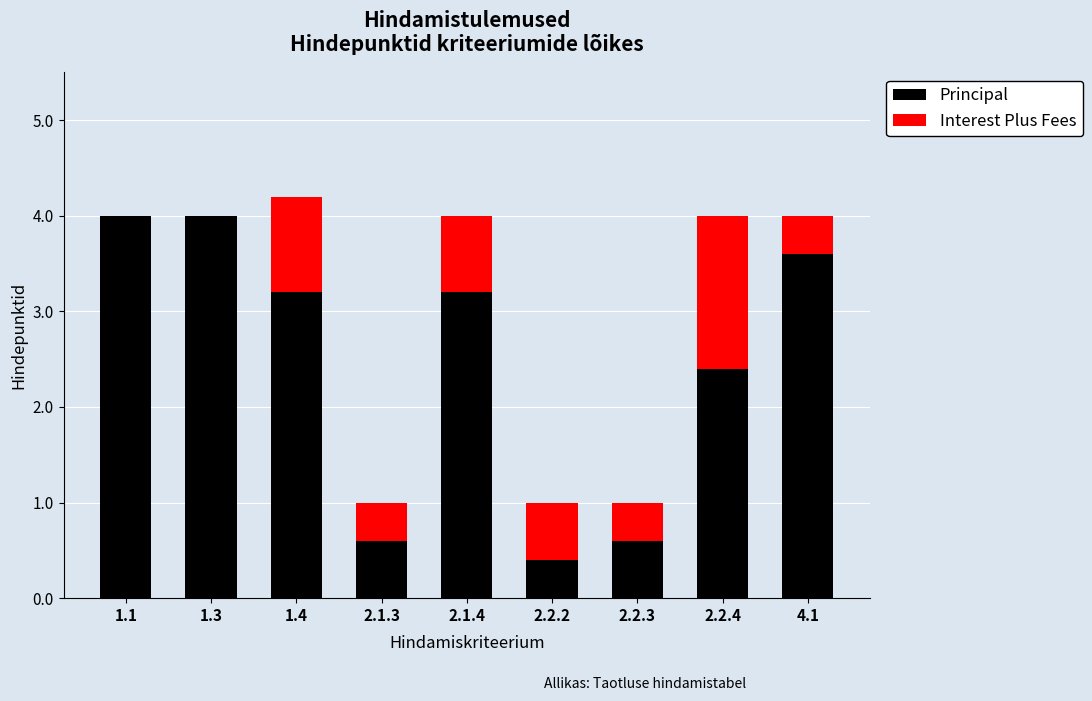

Where does the Principal series first go above 3?

1.1